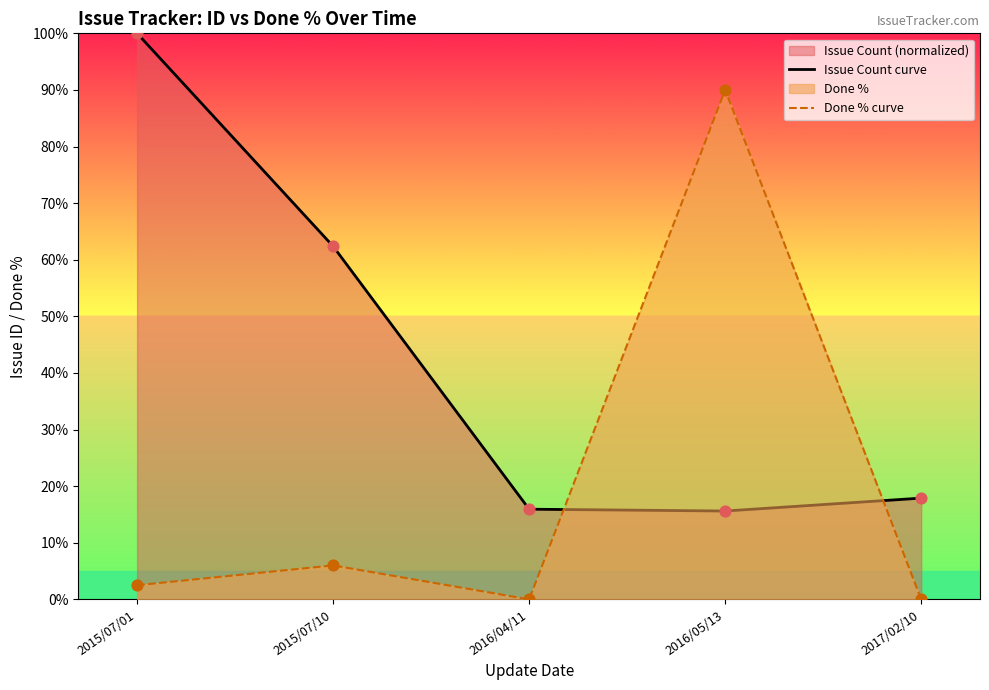

Which series has the largest Y range (max minus min)?

Done % curve